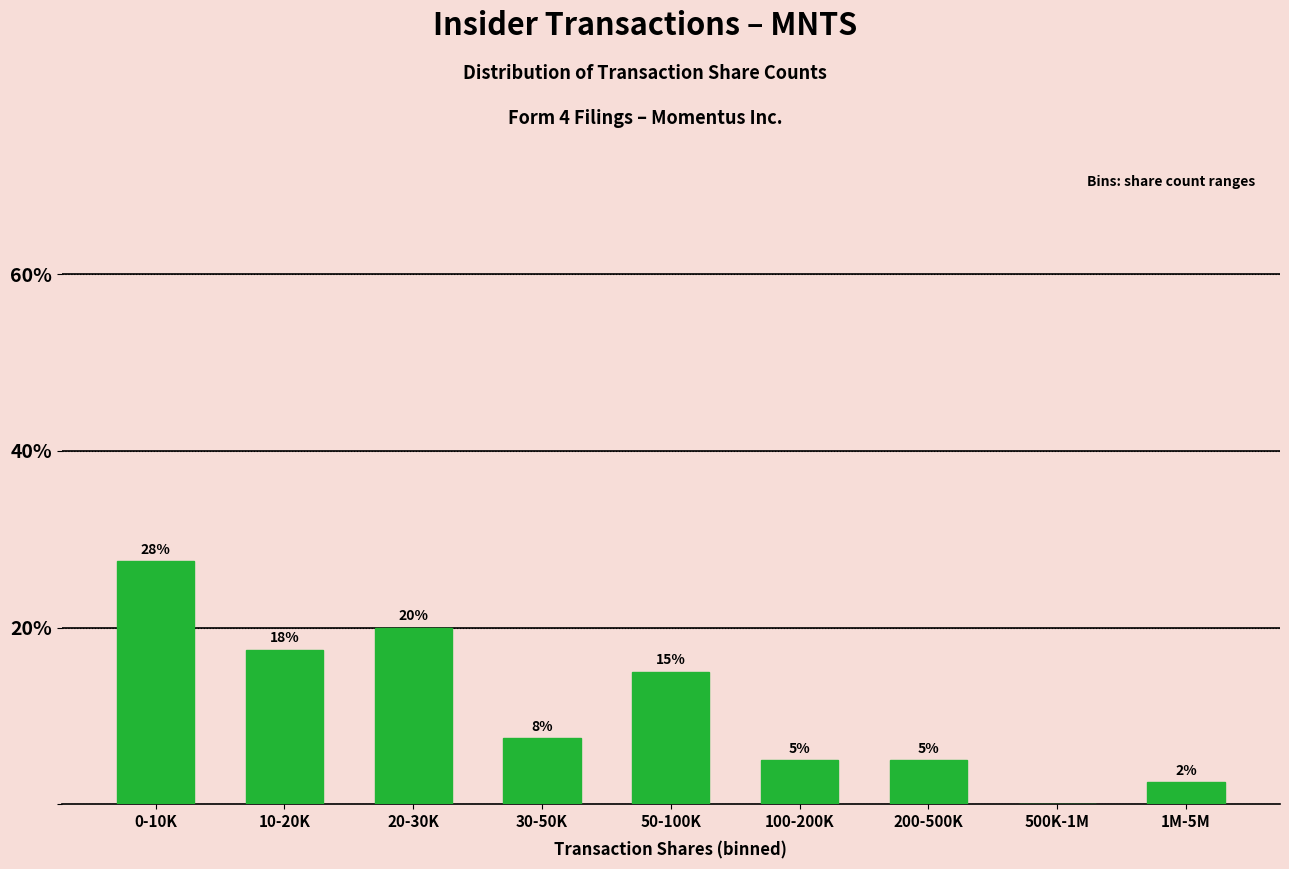

Between 500K-1M and 30-50K, which is larger?

30-50K